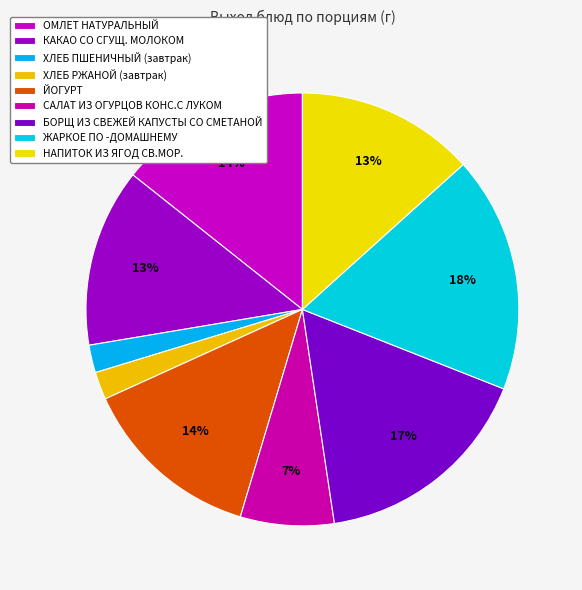

How many segments does this pie chart have?

9